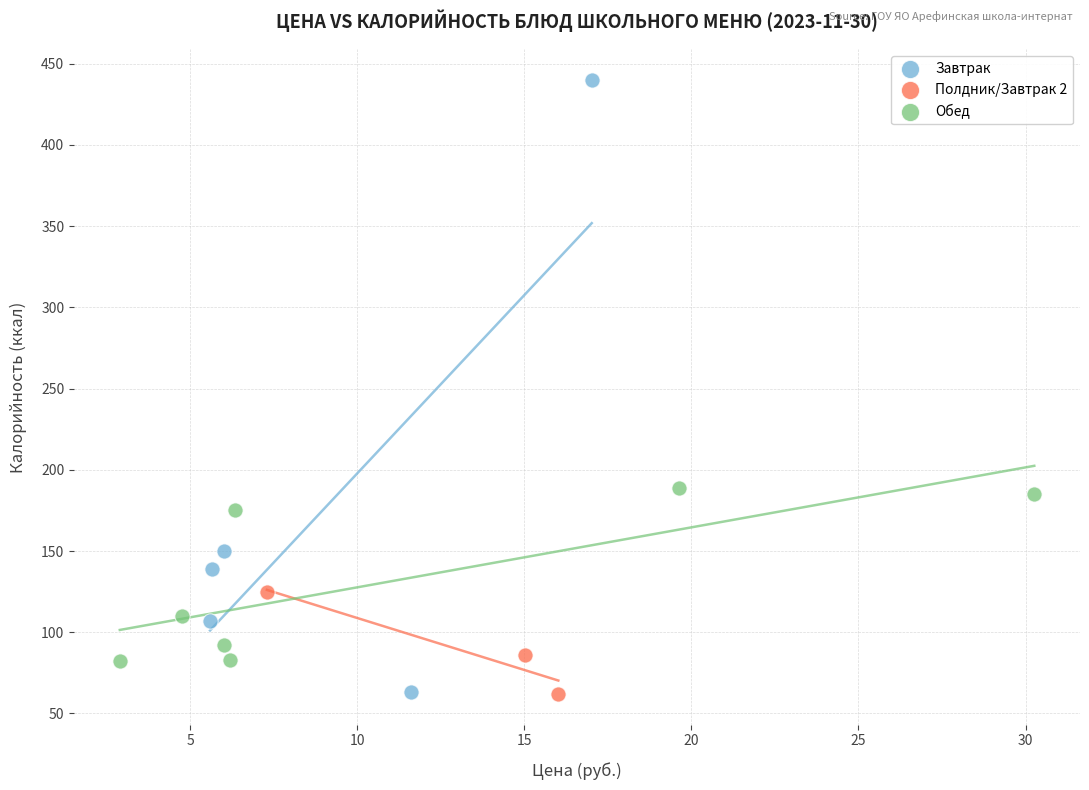

Which series has the largest Y range (max minus min)?

Завтрак